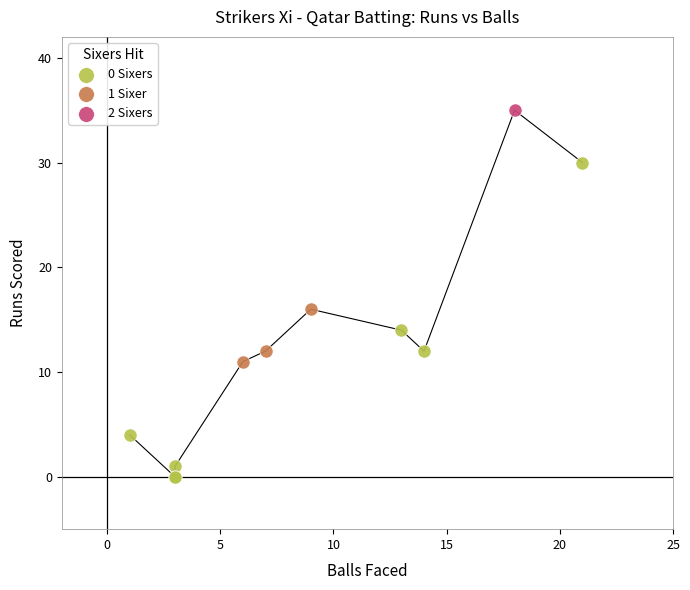

What are all the series names shown in the legend?

0 Sixers, 1 Sixer, 2 Sixers